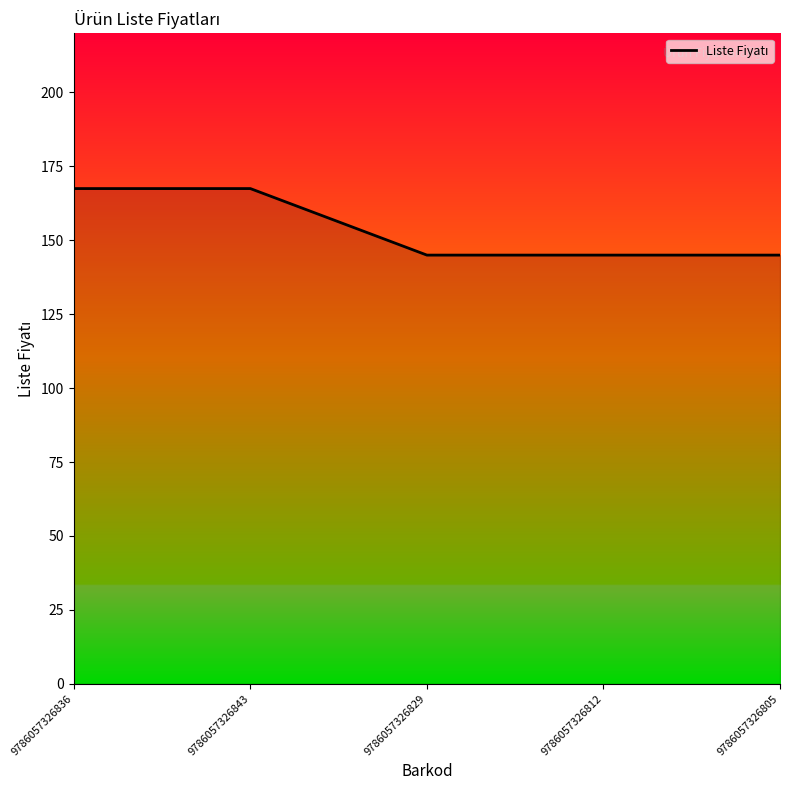

What is the minimum value shown in the chart?

145.0